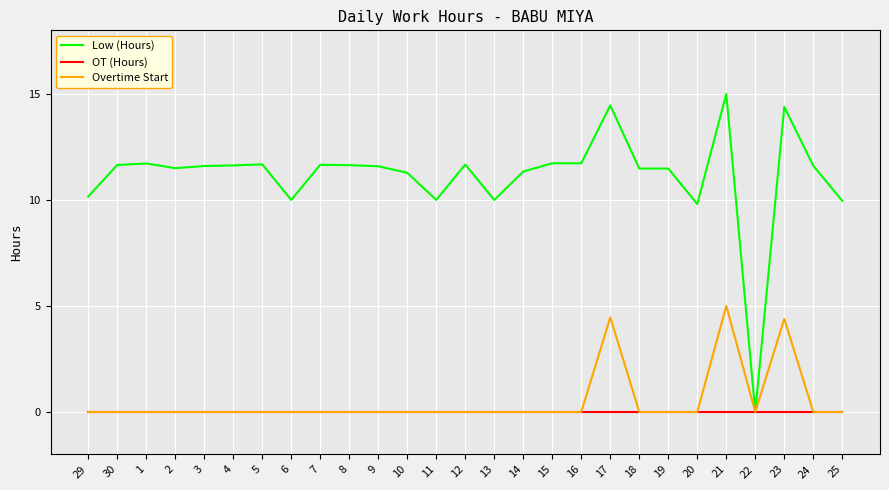

The Low (Hours) series shows 3.1 at 1. True or false?

False